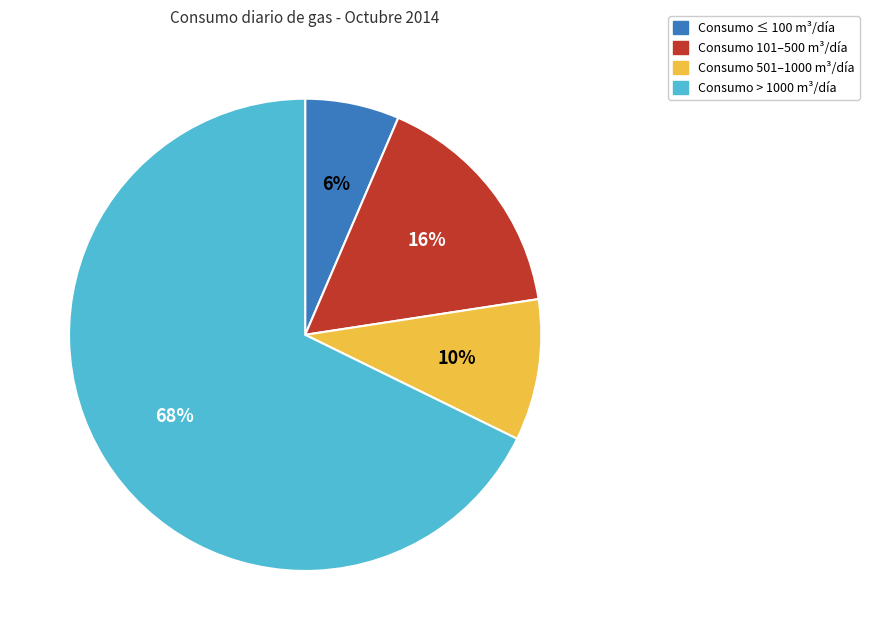

To the nearest percent, what is the average slice percentage?

25%